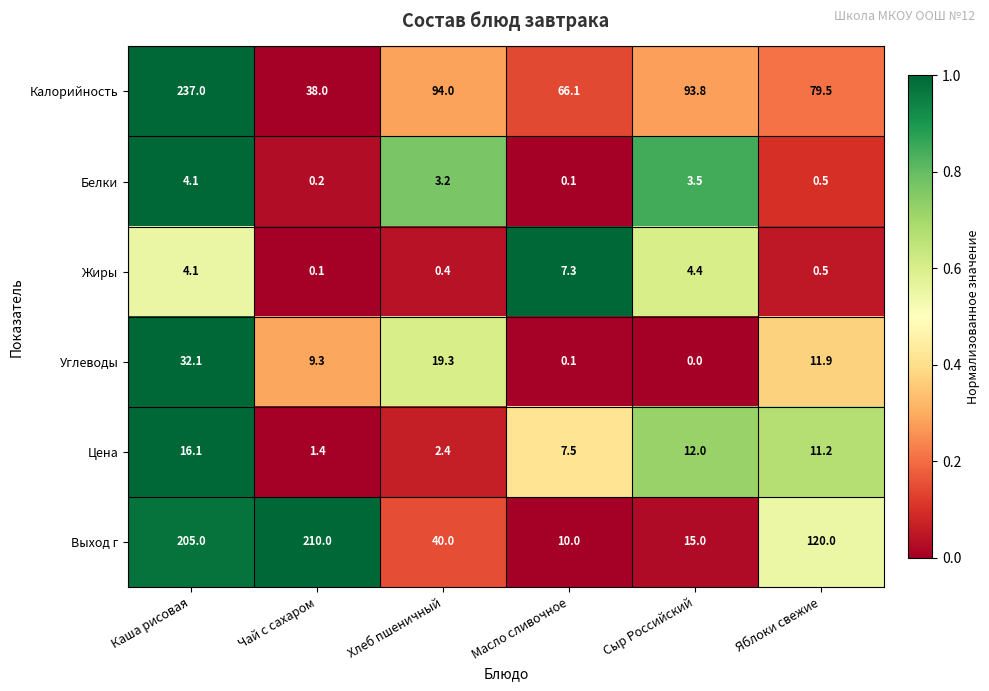

At which category is the sum across all series the highest?

Каша рисовая